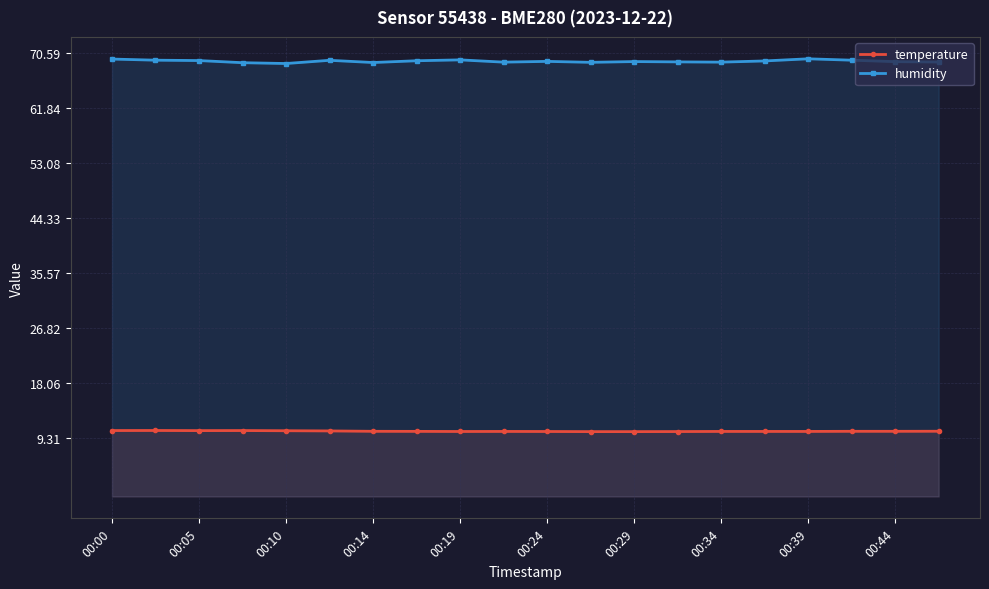

What is the smallest value displayed?

10.3